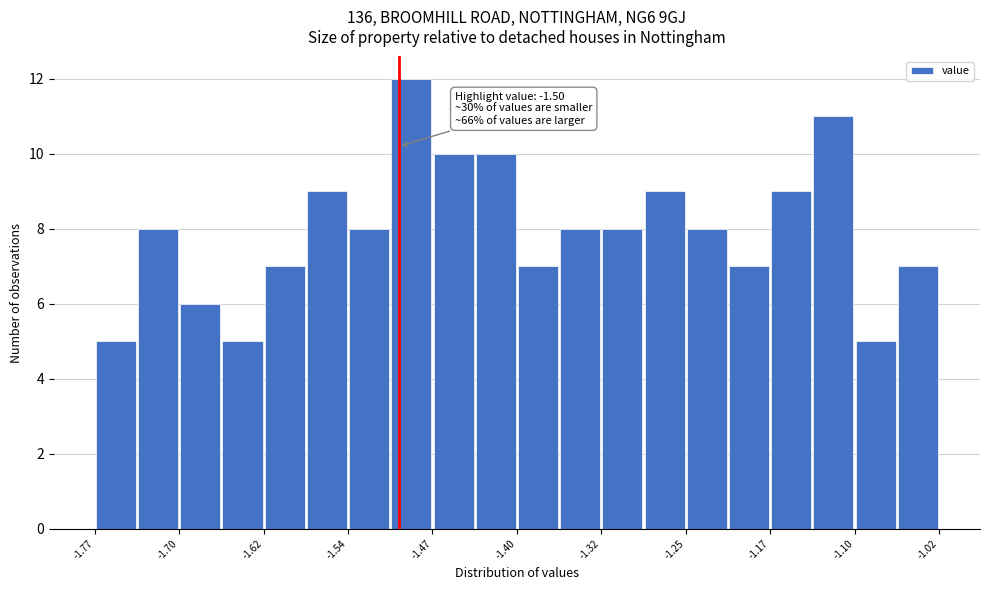

Around what value on the x-axis is the tallest bar? Give the approximate position of its centre, as read against the axis.

-1.49